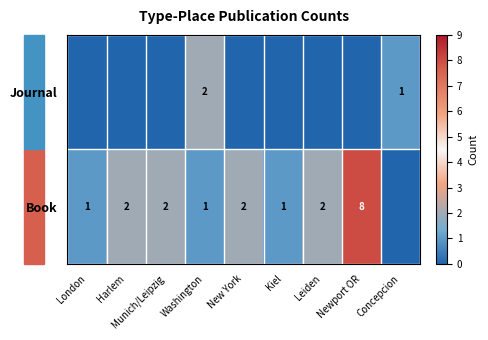

True or false: Book has a value of 3 at New York.

False